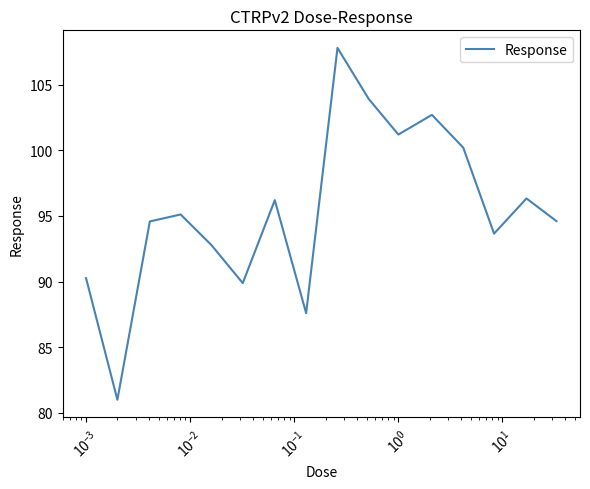

Is this an area chart (filled region under the line)?

No